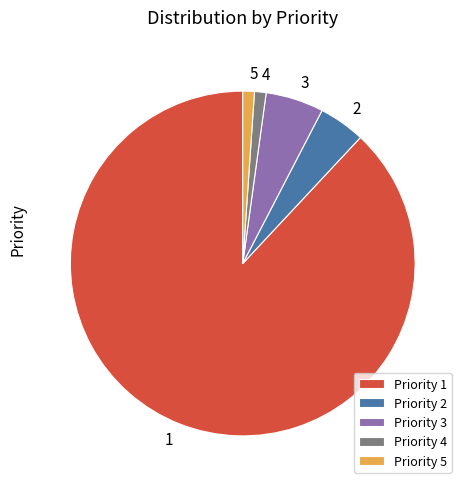

What is the largest slice in the pie chart?

Priority 1